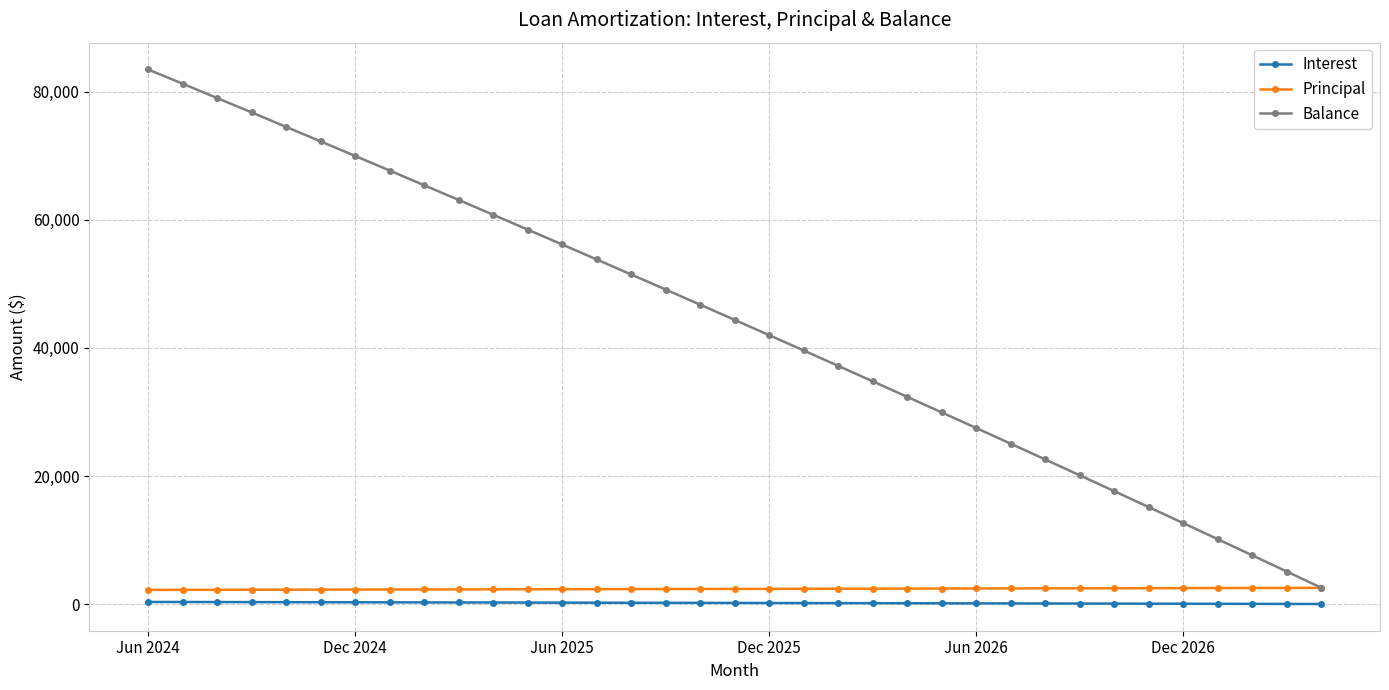

Which series has the widest spread of values?

Balance